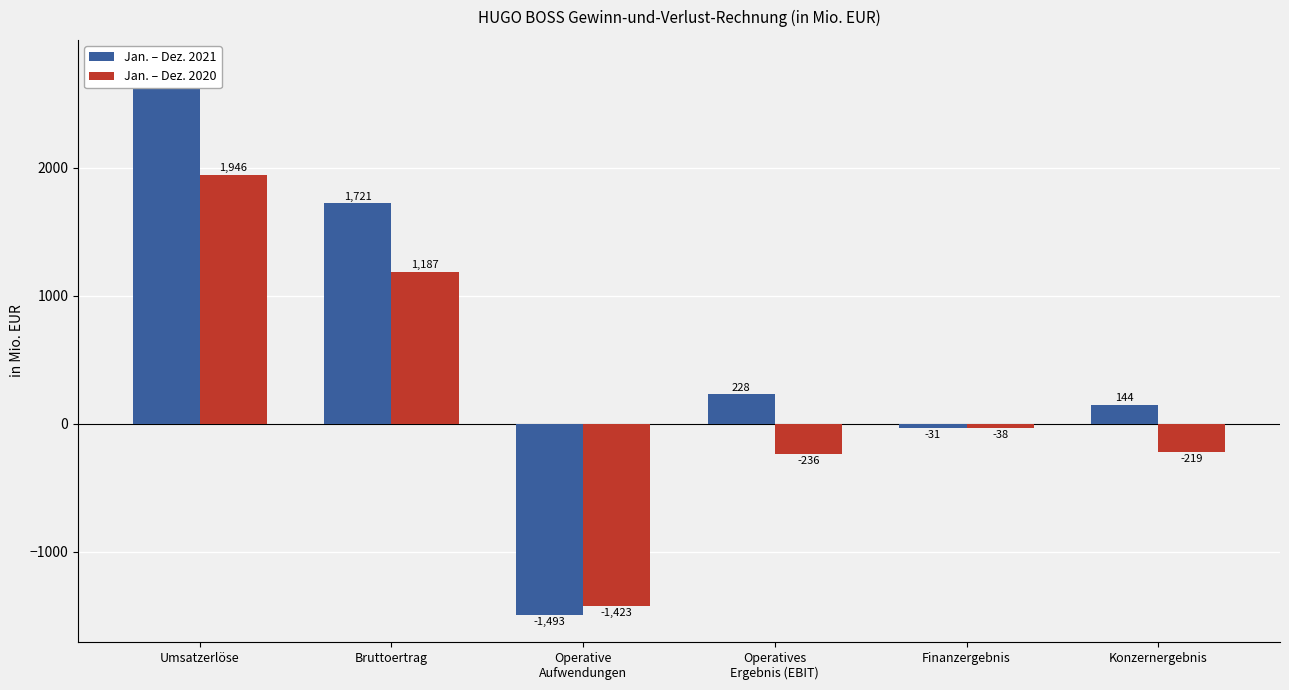

How many data points does each series have?

6